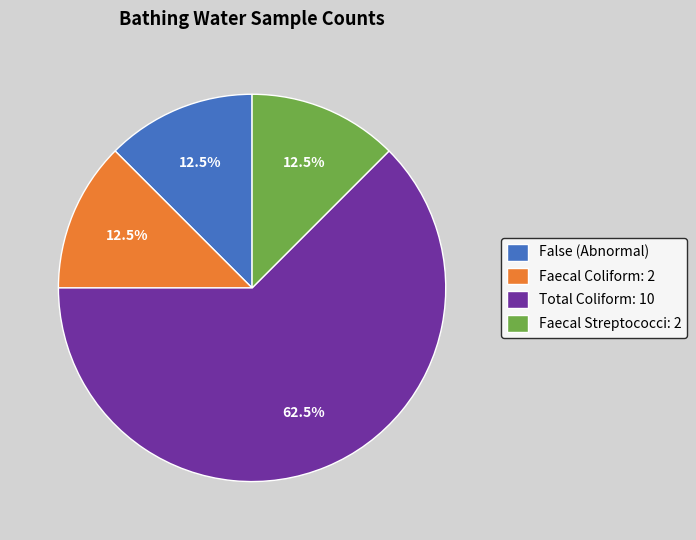

Does any single category account for the majority?

Yes